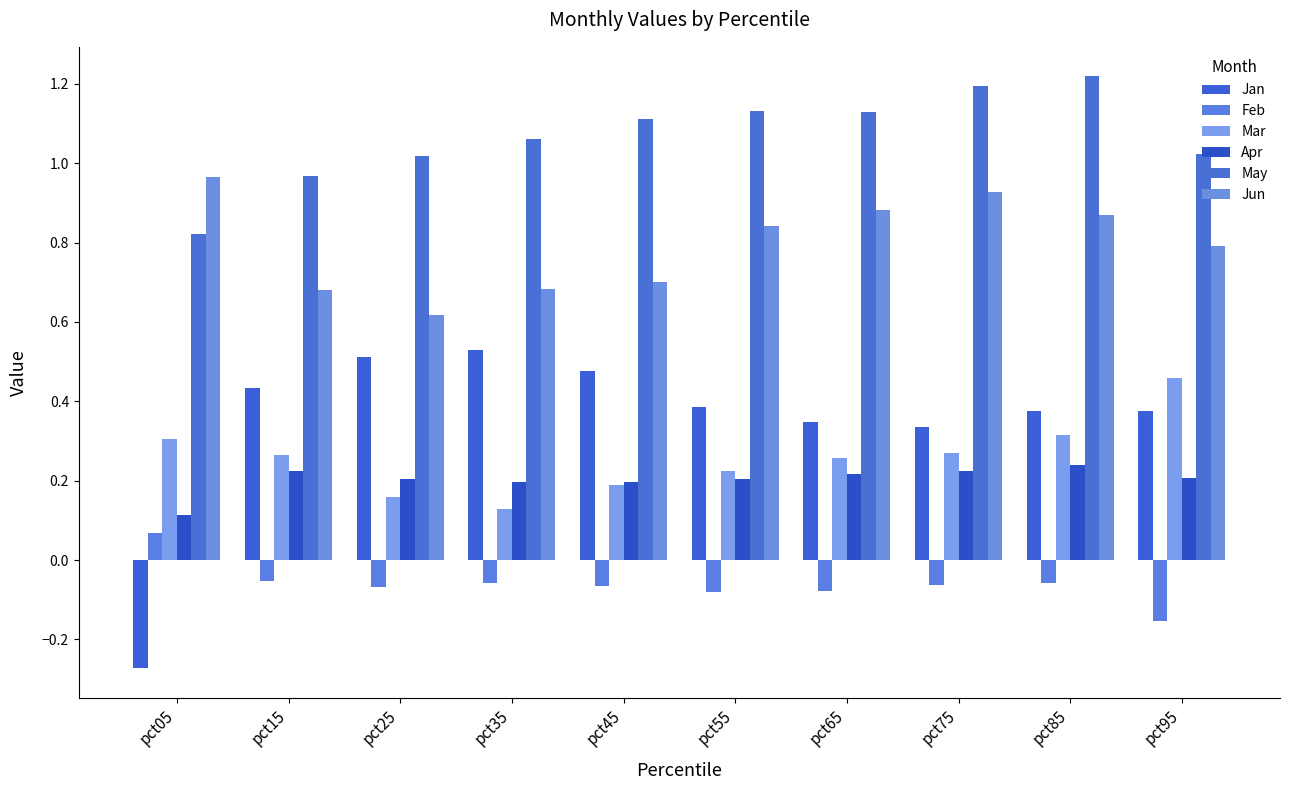

How many bars are there in each group?

6